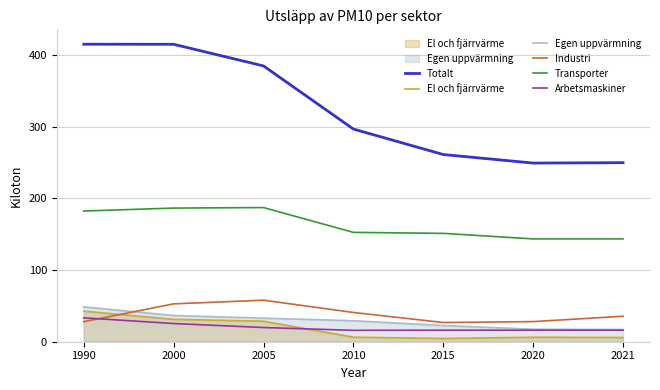

True or false: Egen uppvärmning has a value of 17.5 at 2020.

True